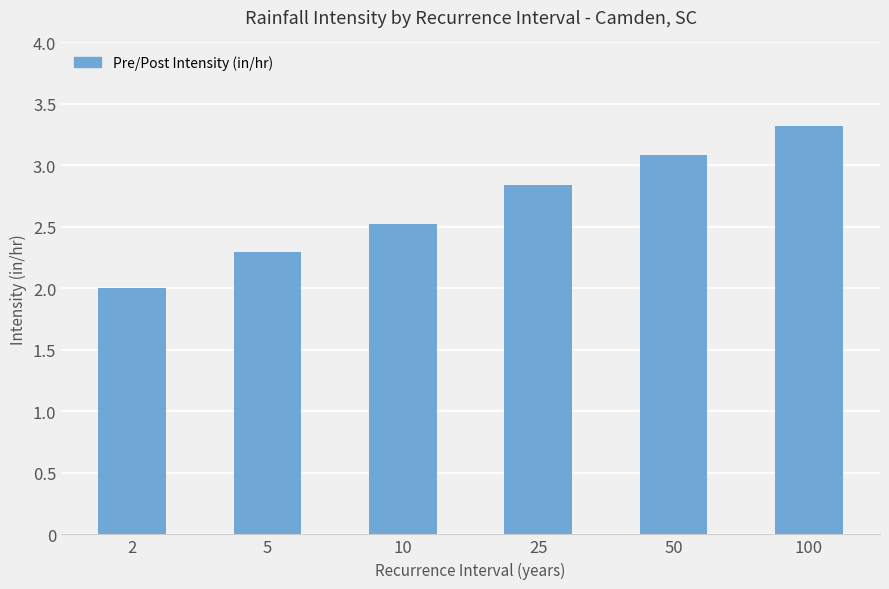

List the labels in order of value, largest first.

100, 50, 25, 10, 5, 2